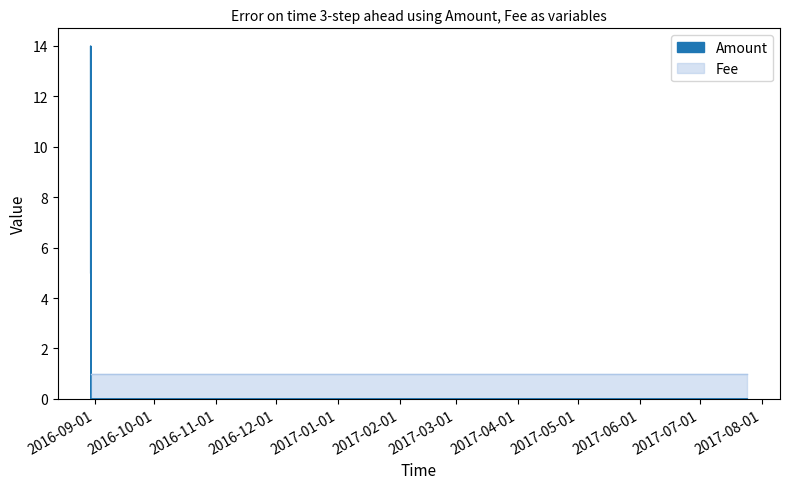

Which series has the largest range (max minus min)?

Amount